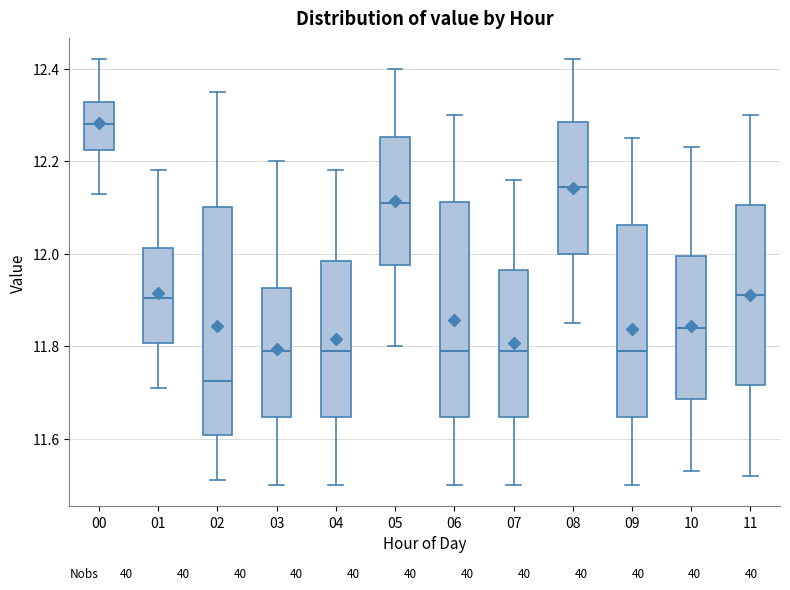

Reading left to right, read every box against the y-axis: the position of its median line, the range the box covers, and the ends of its whiskers. The values are not printed on the chart, so give them approximately, as read against the axis.

00: median 12.28, box 12.22 to 12.32, whiskers 12.14 to 12.42
01: median 11.90, box 11.80 to 12.02, whiskers 11.72 to 12.18
02: median 11.72, box 11.60 to 12.10, whiskers 11.52 to 12.36
03: median 11.80, box 11.64 to 11.92, whiskers 11.50 to 12.20
04: median 11.80, box 11.64 to 11.98, whiskers 11.50 to 12.18
05: median 12.12, box 11.98 to 12.26, whiskers 11.80 to 12.40
06: median 11.80, box 11.64 to 12.12, whiskers 11.50 to 12.30
07: median 11.80, box 11.64 to 11.96, whiskers 11.50 to 12.16
08: median 12.14, box 12.00 to 12.28, whiskers 11.86 to 12.42
09: median 11.80, box 11.64 to 12.06, whiskers 11.50 to 12.26
10: median 11.84, box 11.68 to 12.00, whiskers 11.54 to 12.24
11: median 11.92, box 11.72 to 12.10, whiskers 11.52 to 12.30